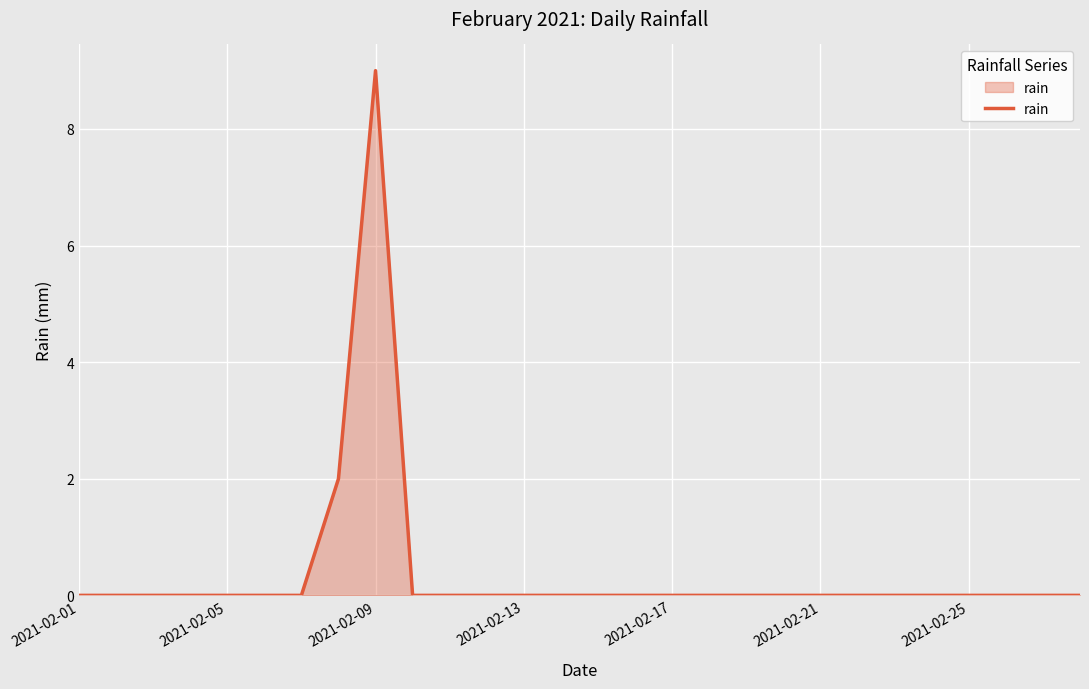

What is the greatest value displayed?

9